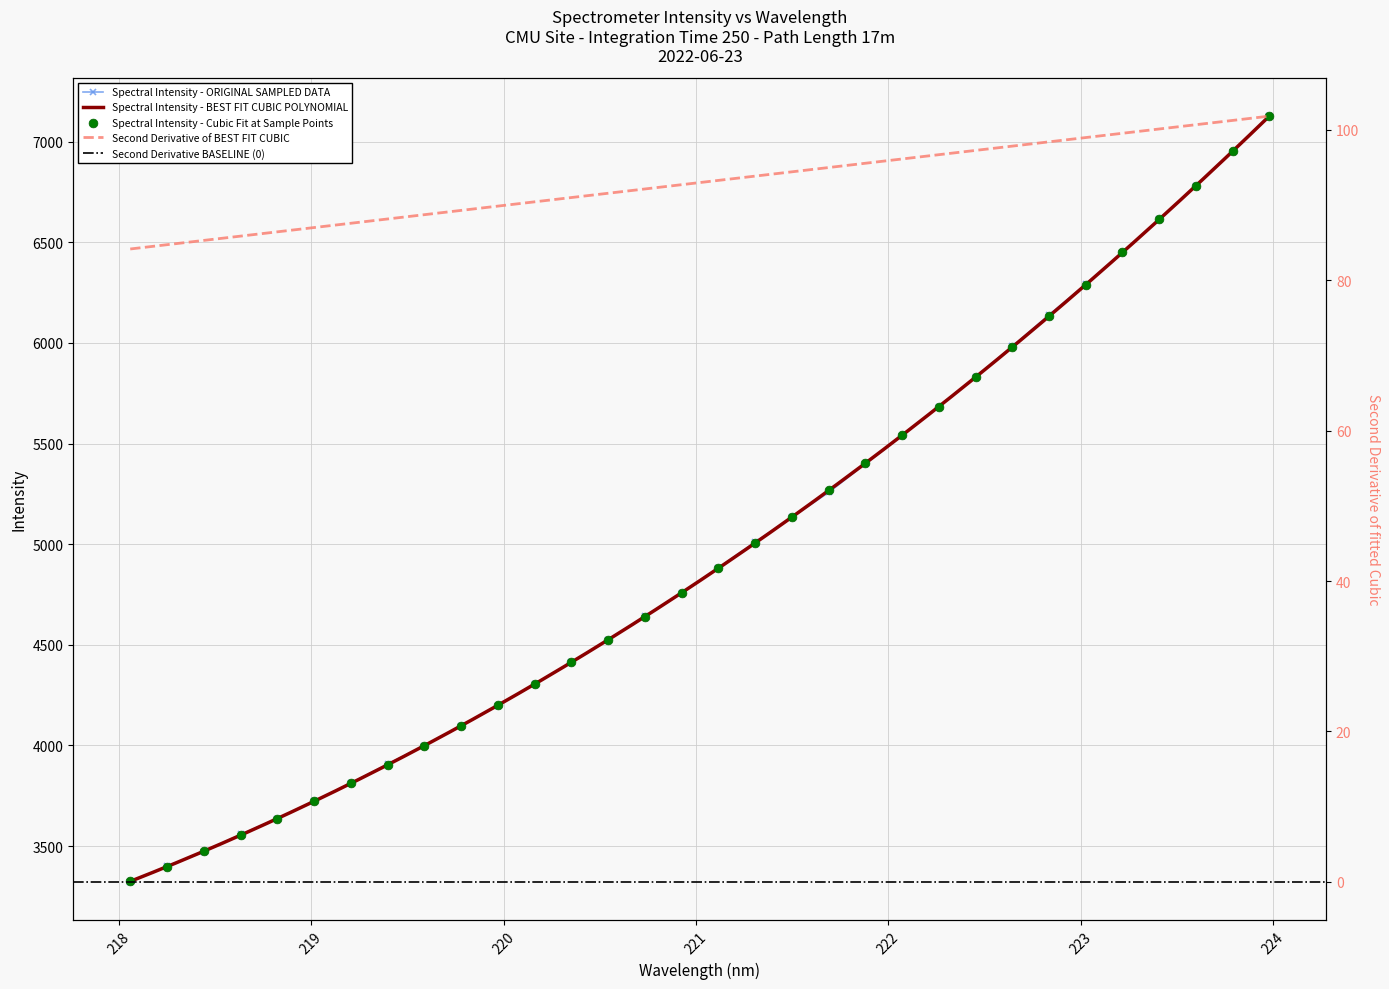

What is the change in value from 219.9712 to 222.8355?

+1941.6